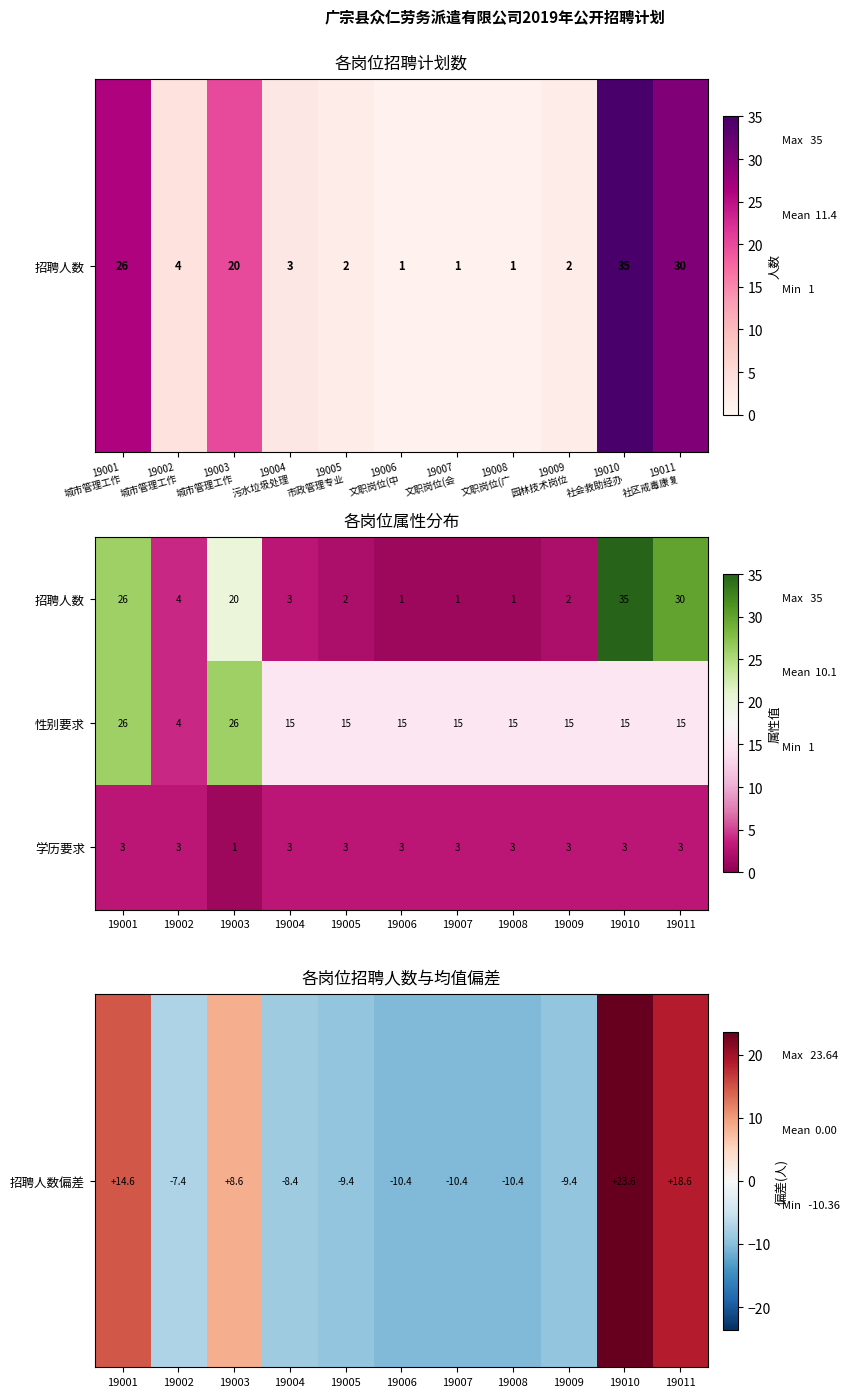

How many values in the 学历要求 series are below 3?

1